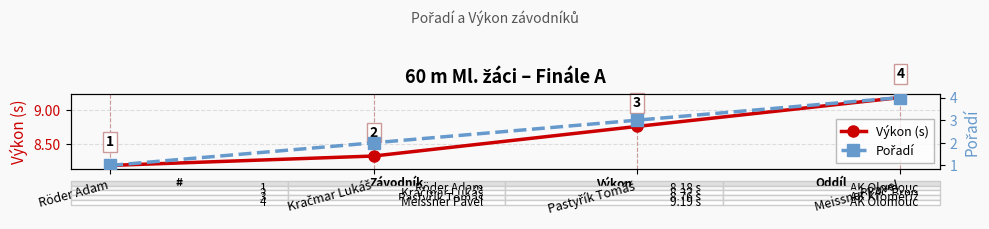

Is it true that Pořadí equals 1.0 at Röder Adam?

True